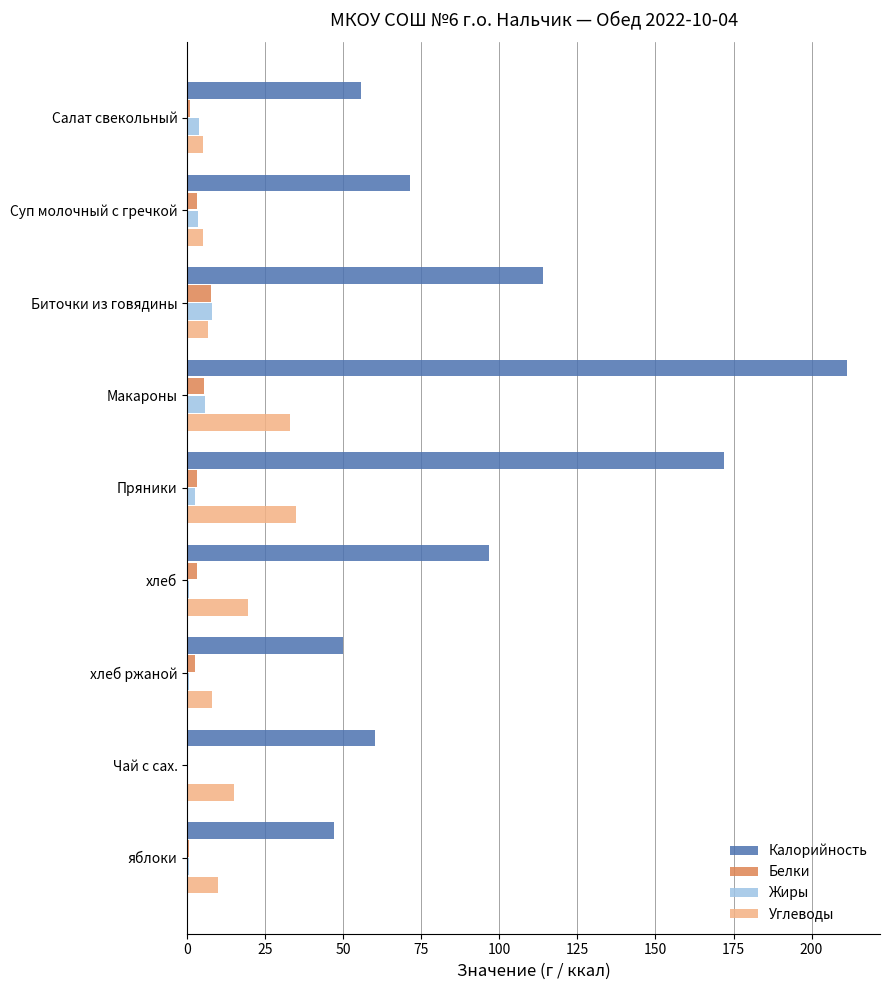

What is the sum of all Белки values?

26.2